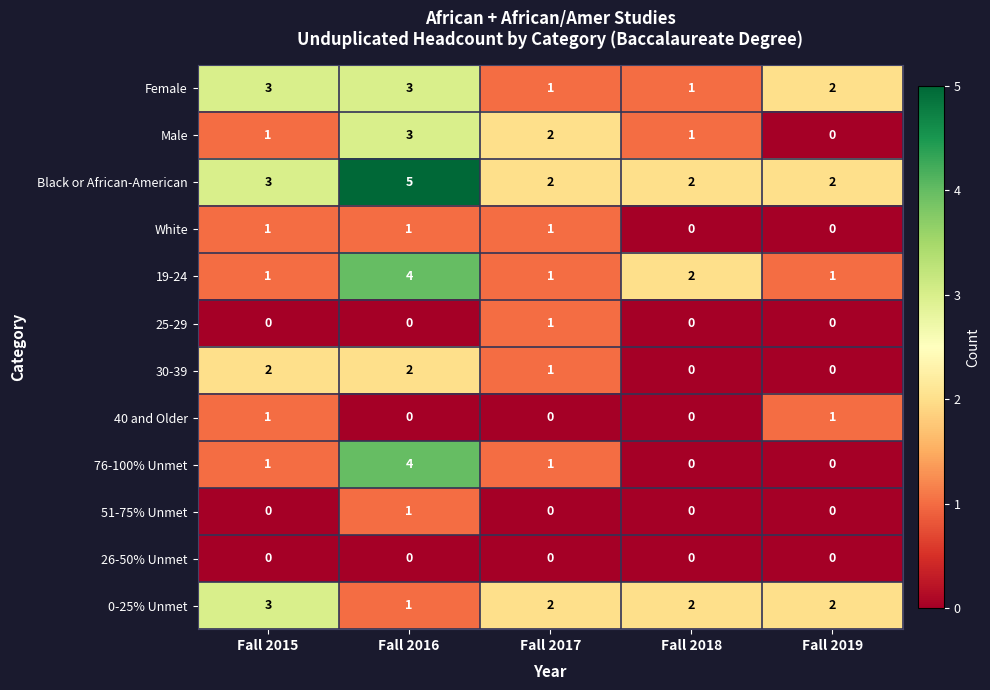

True or false: 30-39 has a value of 2 at Fall 2016.

True